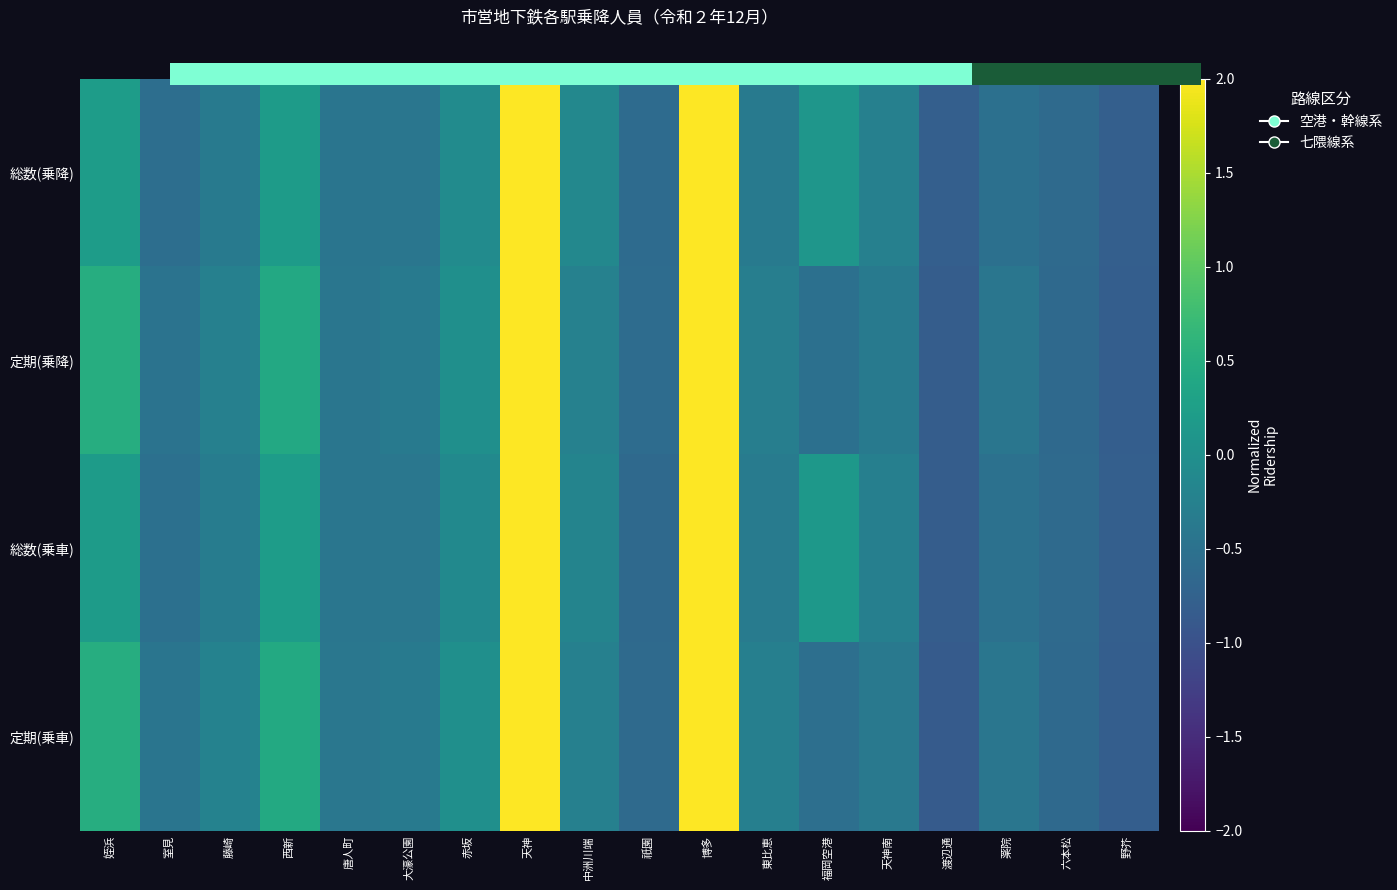

What is the highest value of the 総数(乗降) series?

2.8